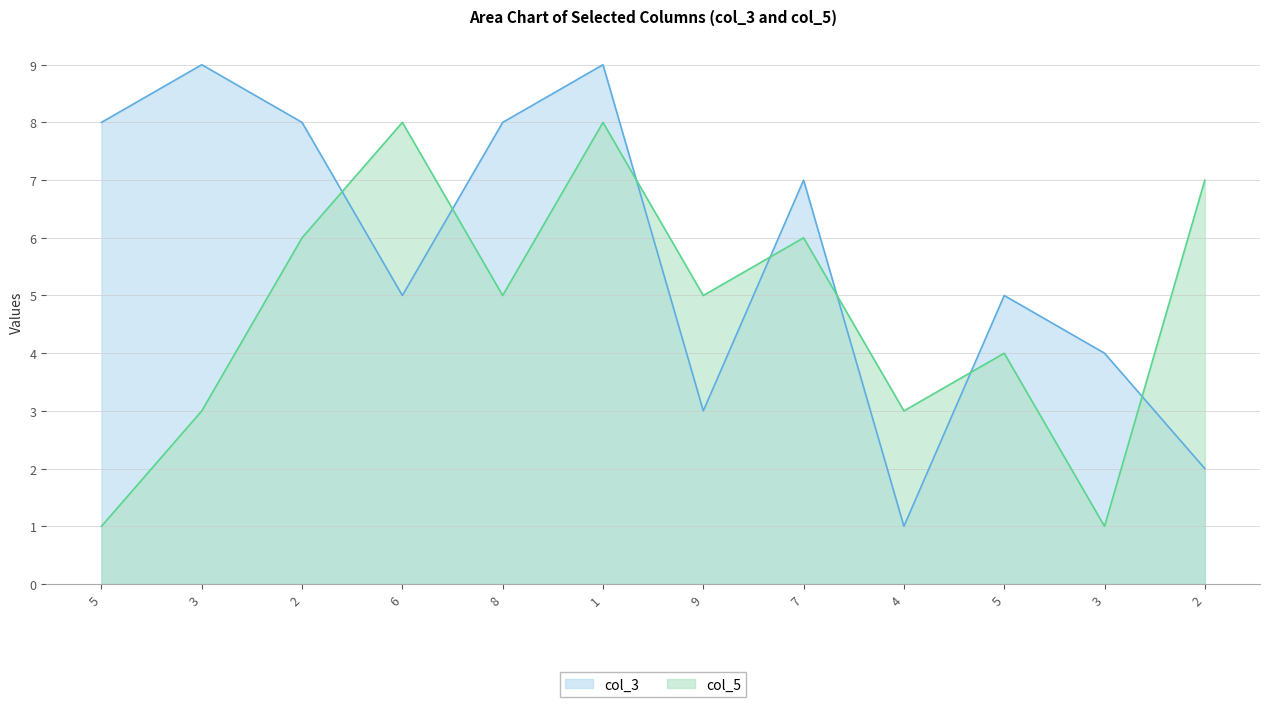

In col_5, how many points are lower than both neighbors (excluding endpoints)?

4